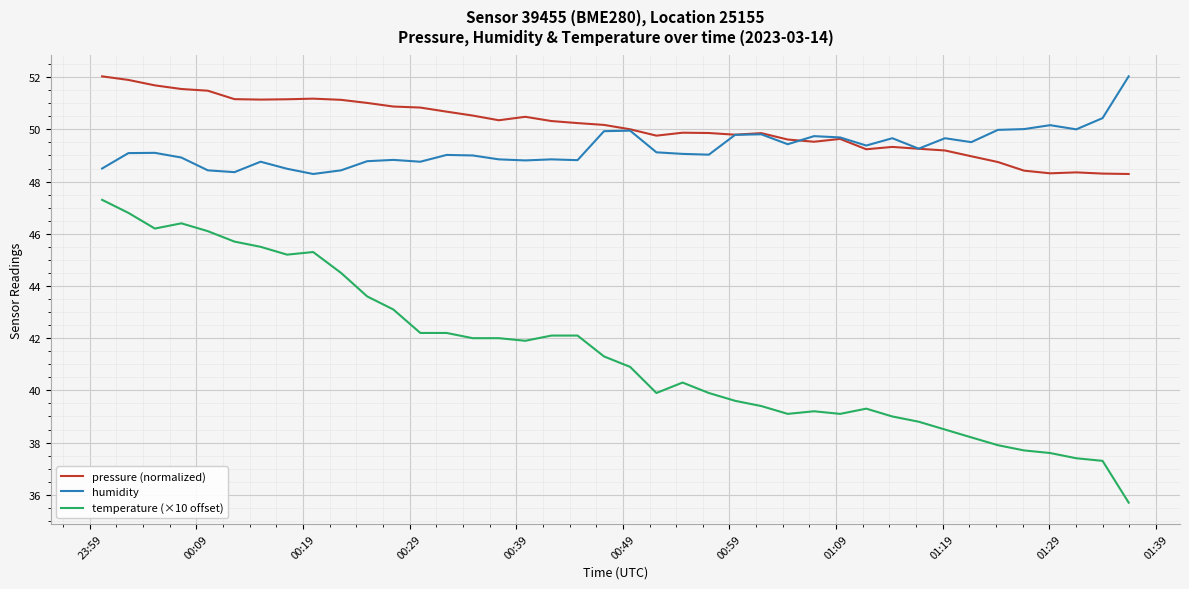

True or false: humidity and temperature (×10 offset) intersect in this chart.

False